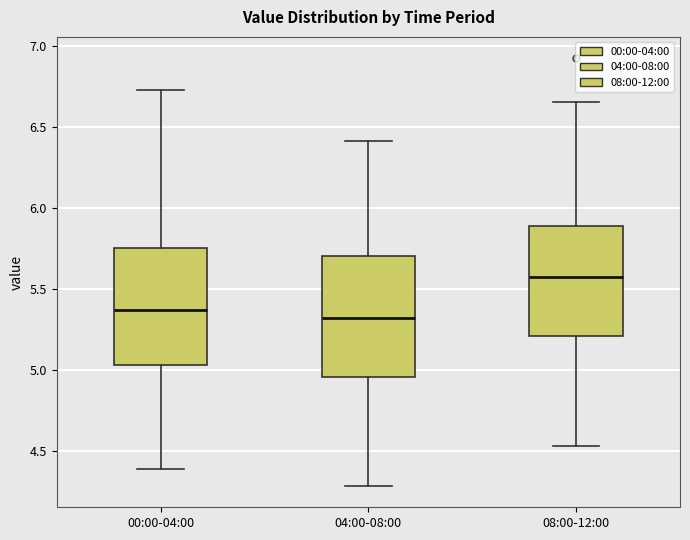

Reading left to right, read every box against the y-axis: the position of its median line, the range the box covers, and the ends of its whiskers. The values are not printed on the chart, so give them approximately, as read against the axis.

00:00-04:00: median 5.35, box 5.05 to 5.75, whiskers 4.40 to 6.75
04:00-08:00: median 5.30, box 4.95 to 5.70, whiskers 4.30 to 6.40
08:00-12:00: median 5.55, box 5.20 to 5.90, whiskers 4.55 to 6.65